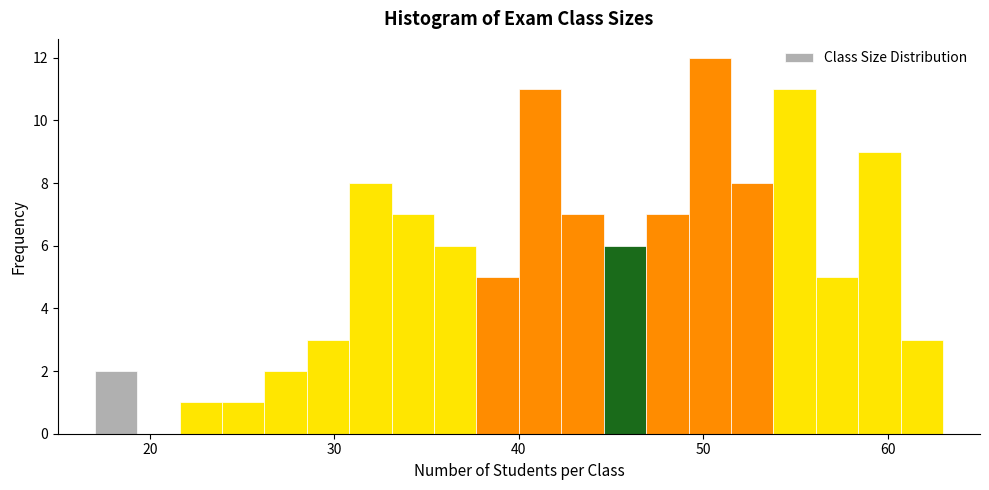

Read against the x-axis, roughly where is the centre of the tallest bar?

50